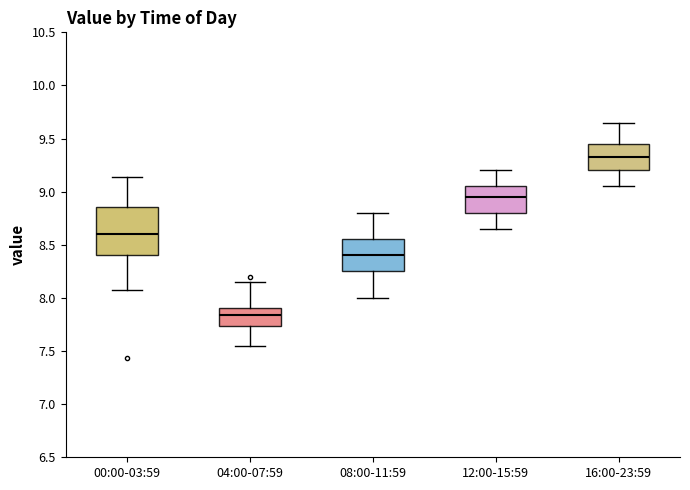

Which box is the tallest, from its lower edge to its upper edge?

00:00-03:59